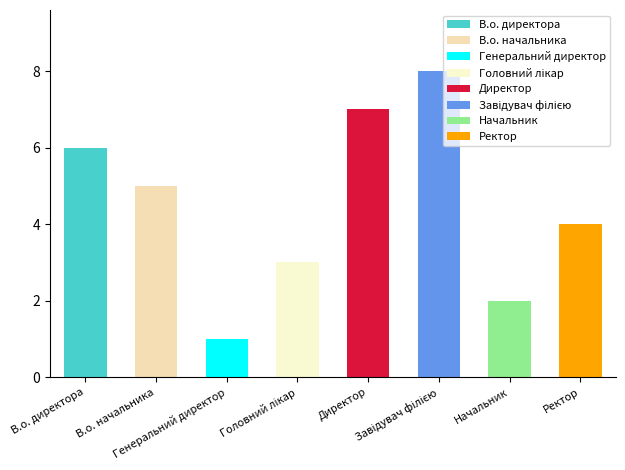

Which has a higher value, Завідувач філією or В.о. директора?

Завідувач філією